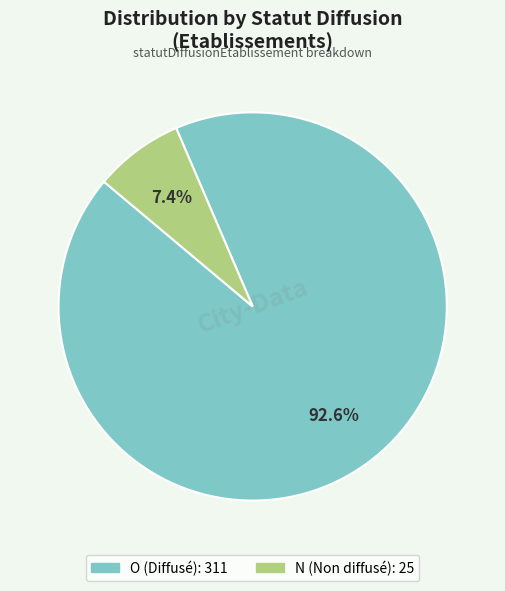

What percentage do O and N together represent?

100.0%